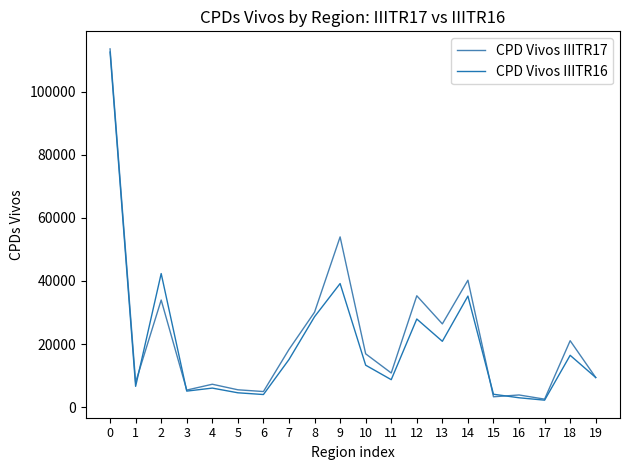

Is the value of CPD Vivos IIITR17 at 15 greater than the value of CPD Vivos IIITR16 at 11?

No